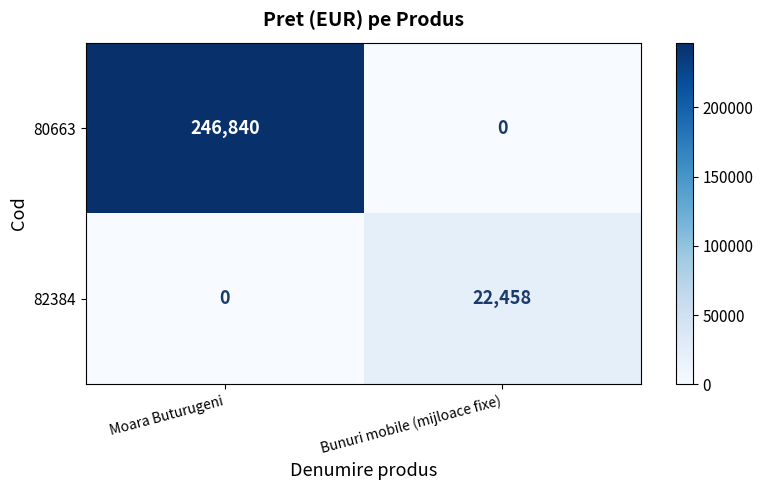

At which label does 82384 reach its peak?

Bunuri mobile (mijloace fixe)